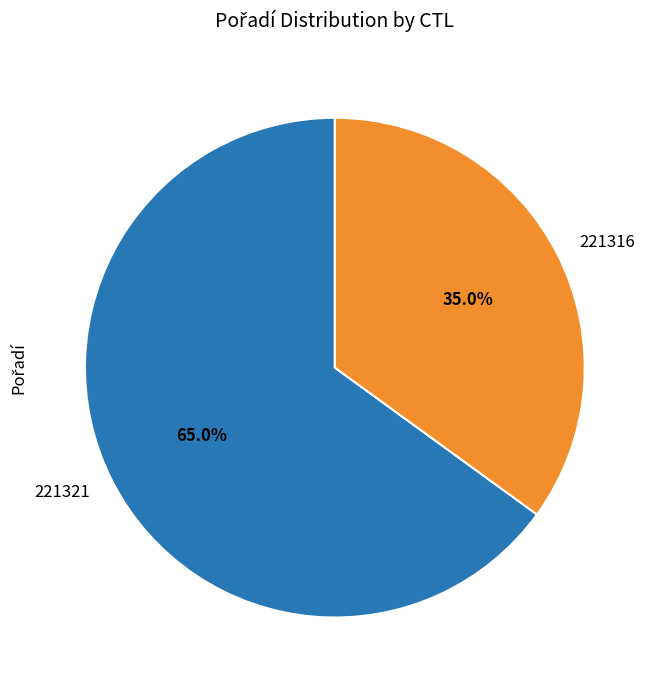

Between 221321 and 221316, which is larger?

221321